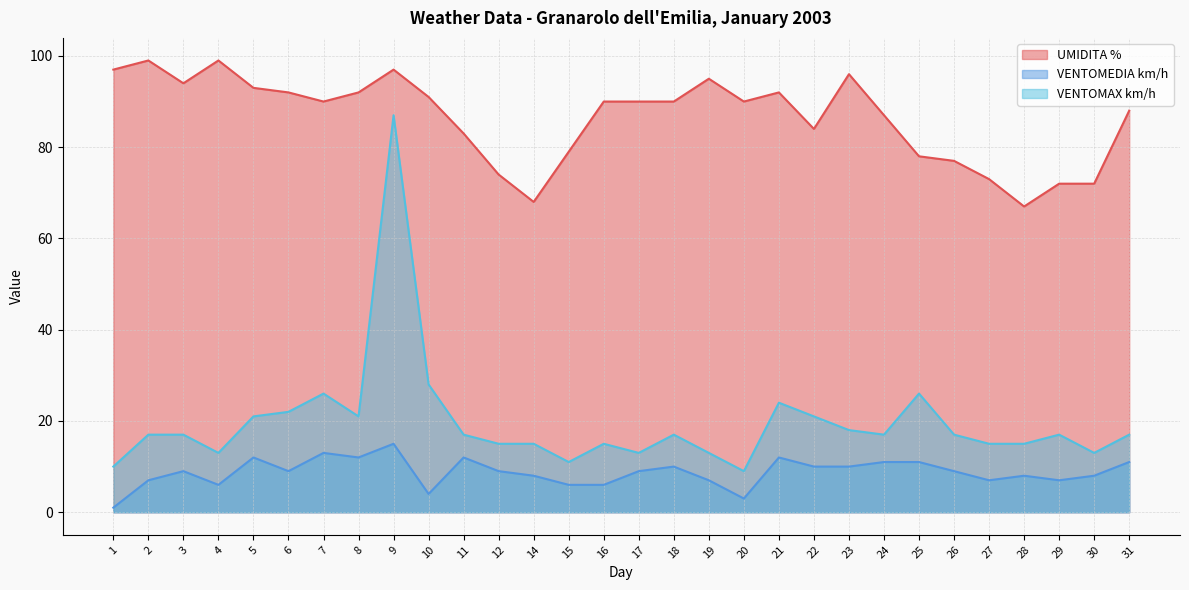

Where does the UMIDITA % series first go above 90?

1